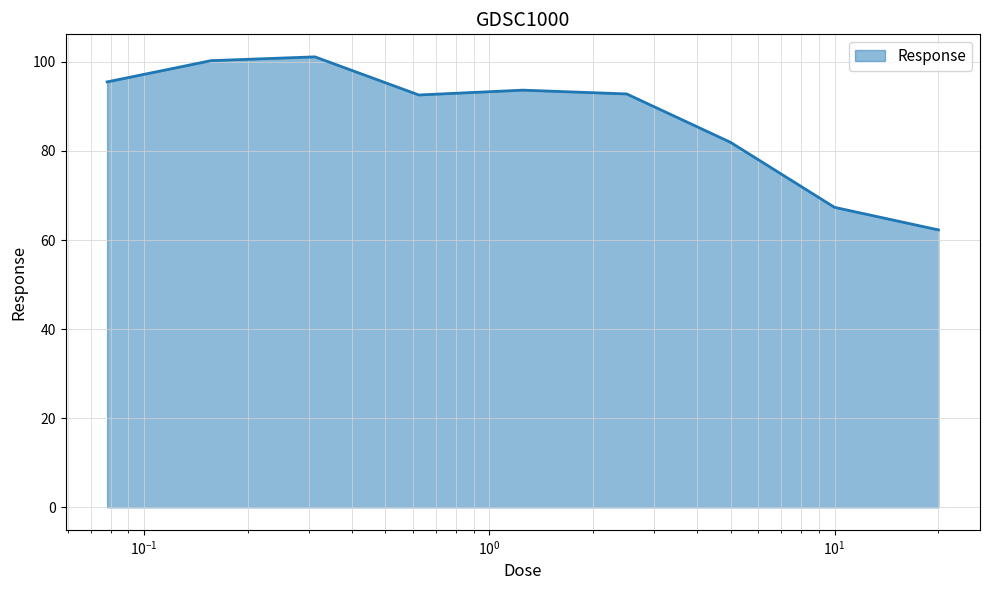

What is the difference between the maximum and minimum values?

38.8